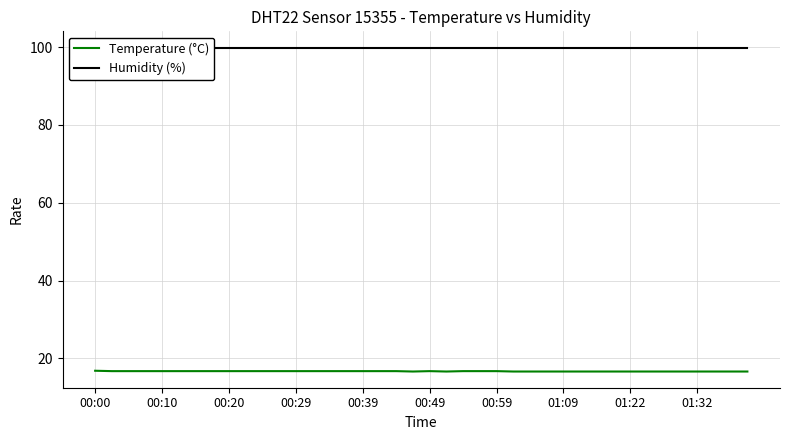

What is the sum of all Humidity (%) values?

3996.0